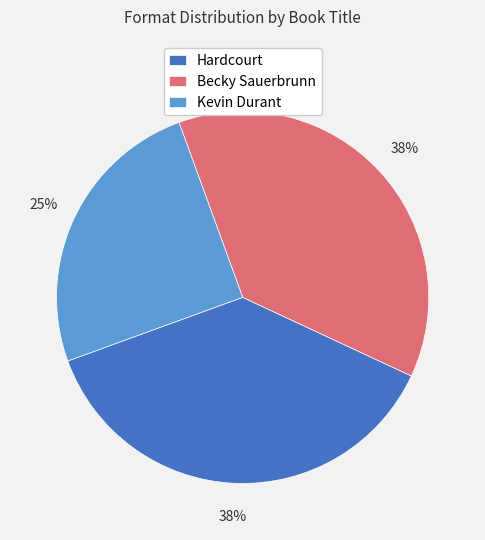

The Hardcourt slice represents 38% of the pie. True or false?

True